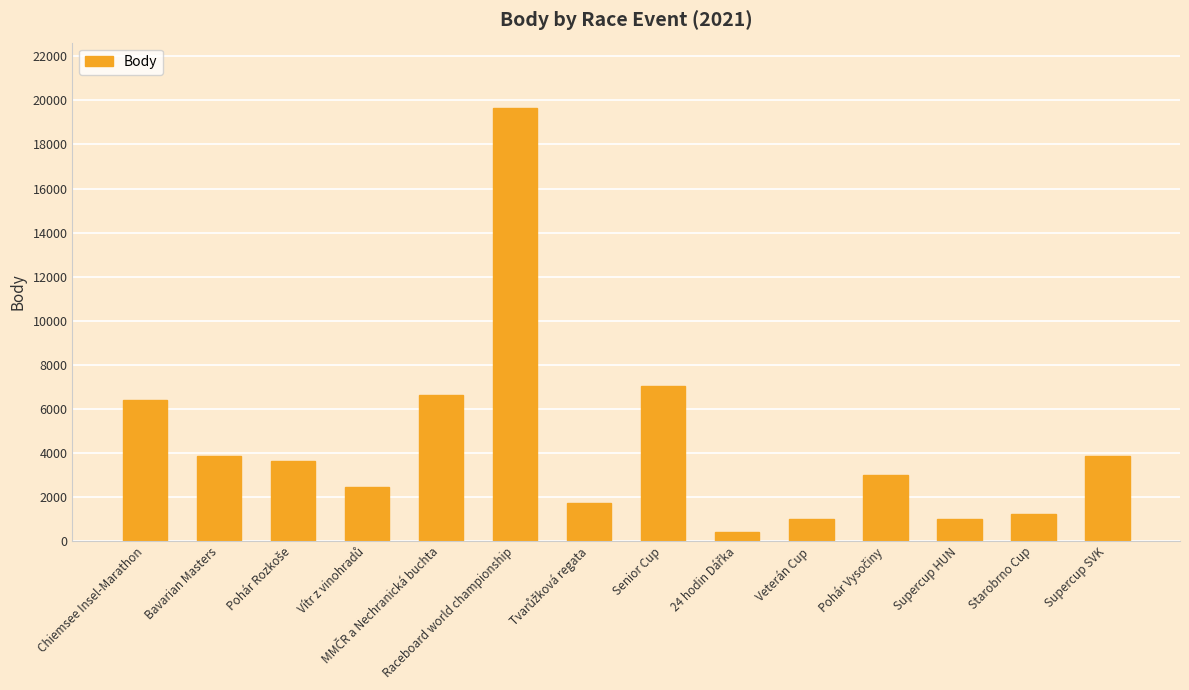

What is the average value?

4415